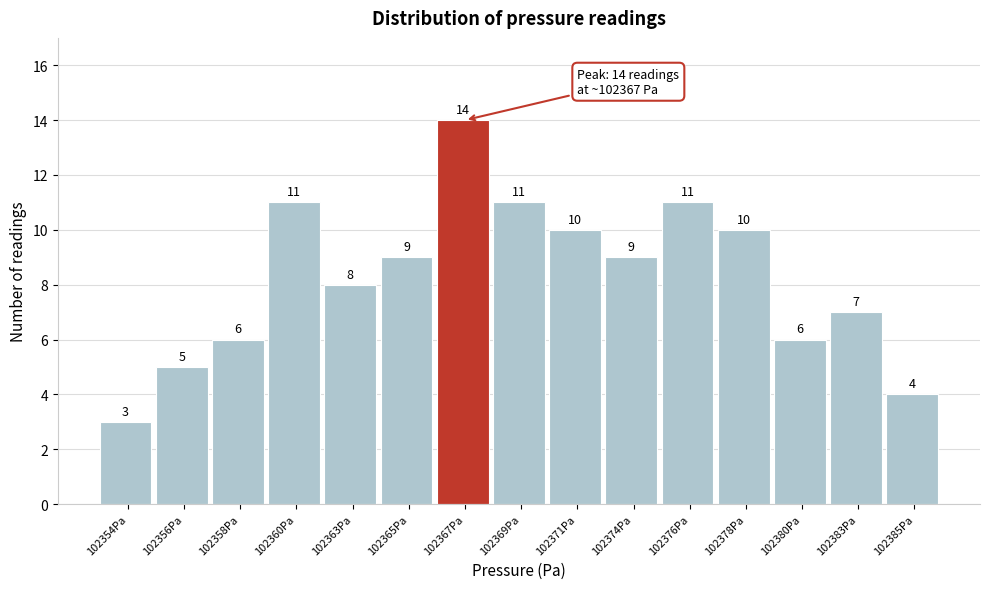

Reading left to right, extract all data points from this chart.

3	5	6	11	8	9	14	11	10	9	11	10	6	7	4